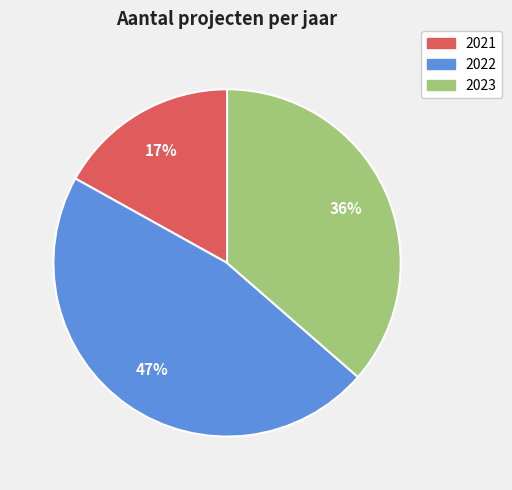

To the nearest percent, what is the difference between the largest and smallest slice percentages?

30%